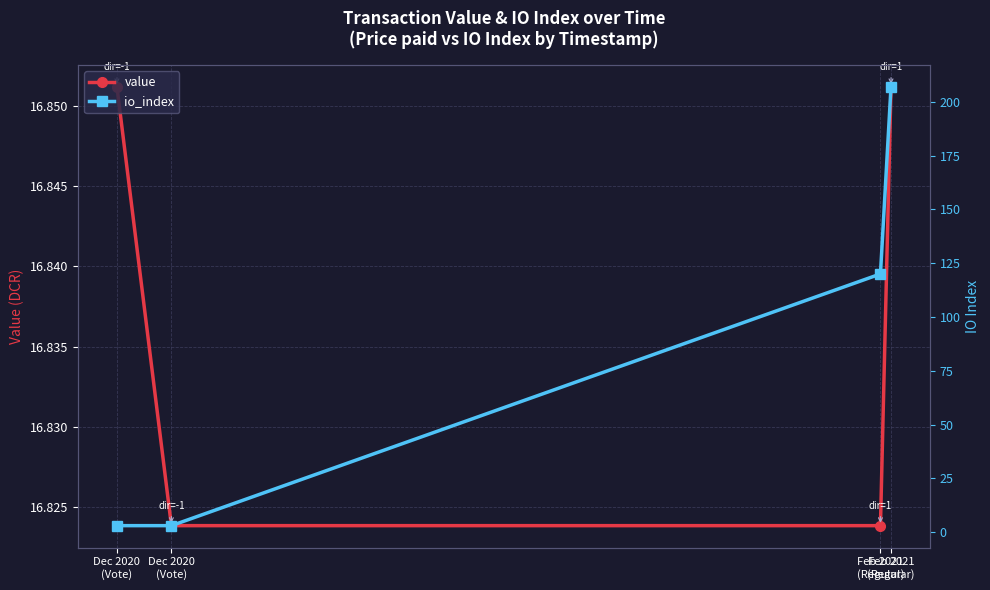

Reading right to left, list all the values displayed in this chart.

value: 16.9	16.8	16.8	16.9
io_index: 207.0	120.0	3.0	3.0